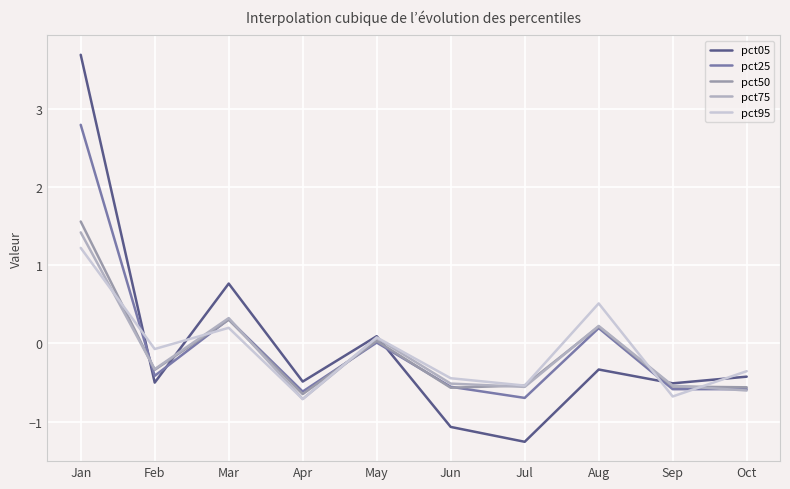

The pct50 series shows -0.8 at Sep. True or false?

False